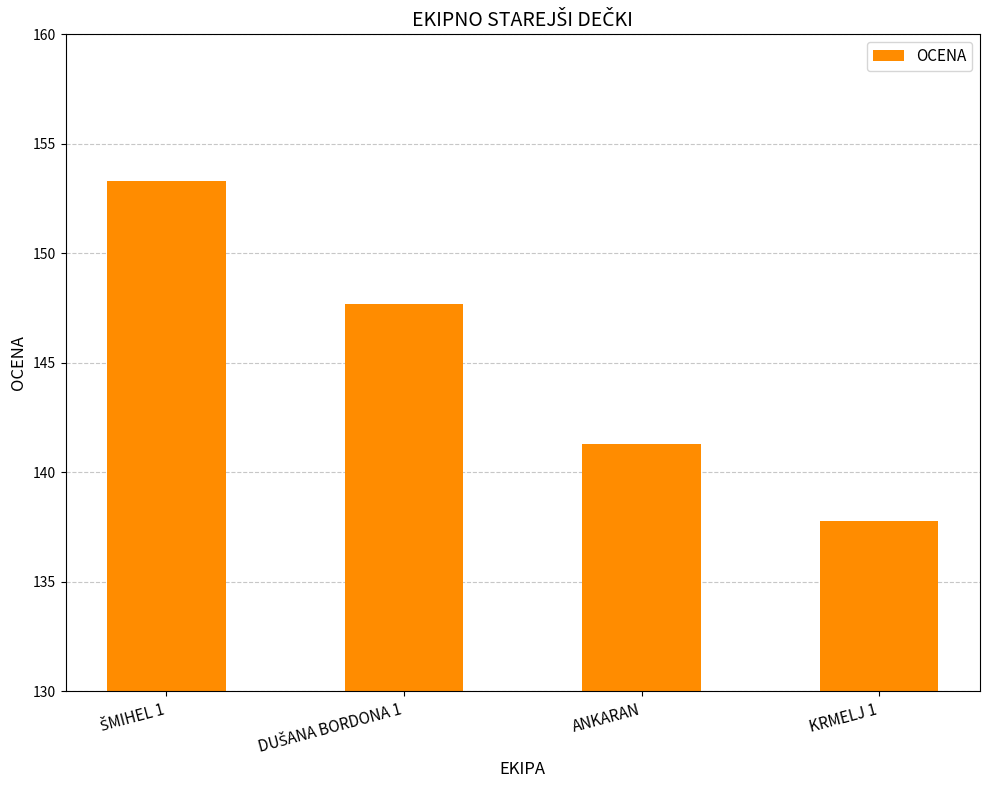

Is it true that the value at KRMELJ 1 is 137.8?

True